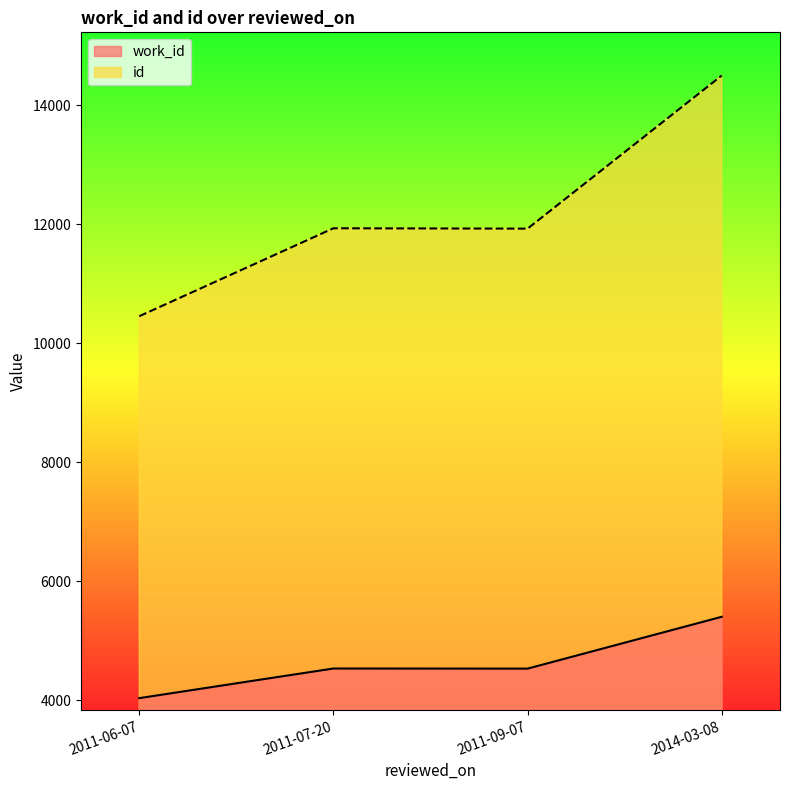

The id series shows 14497 at 2014-03-08. True or false?

True